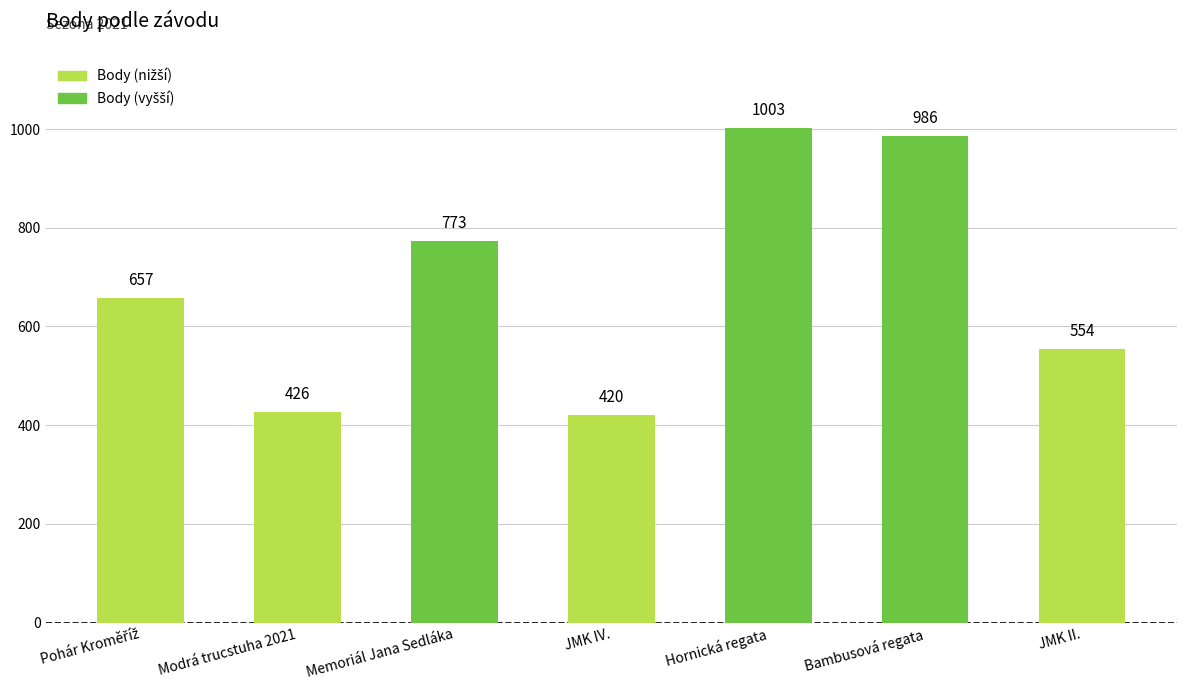

The value at Modrá trucstuha 2021 is 208. True or false?

False